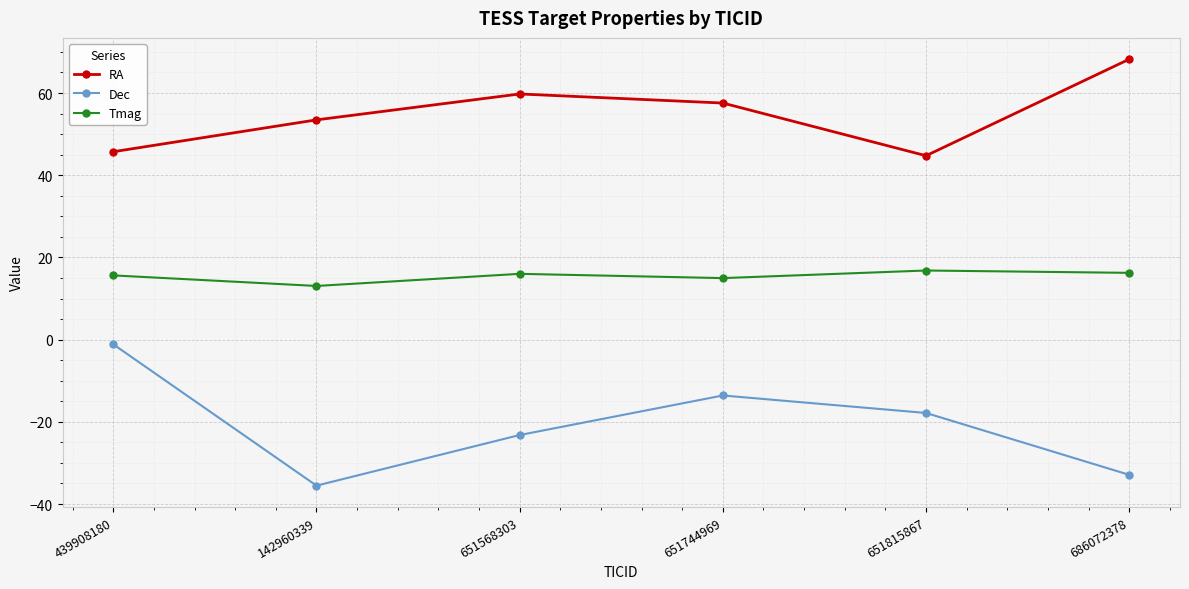

At which category does the chart reach its peak across all series?

686072378